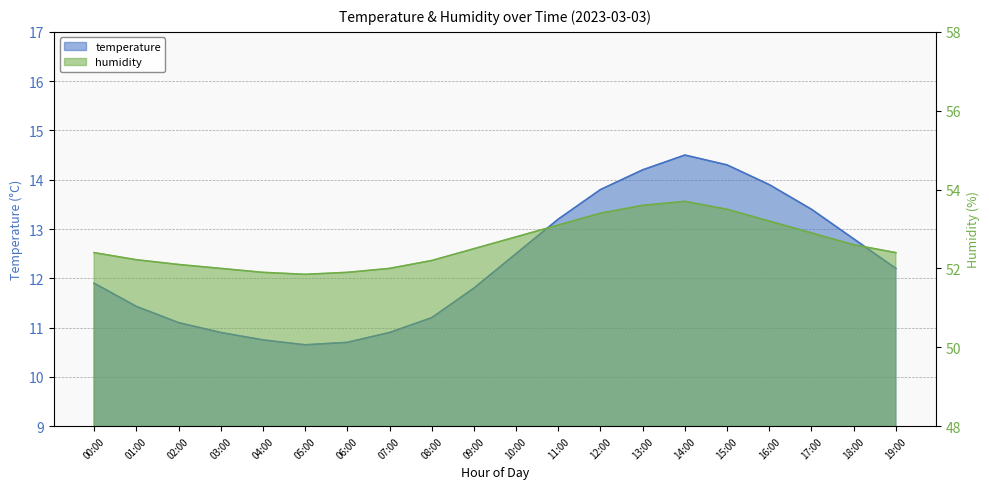

Where is the first local minimum for temperature?

05:00